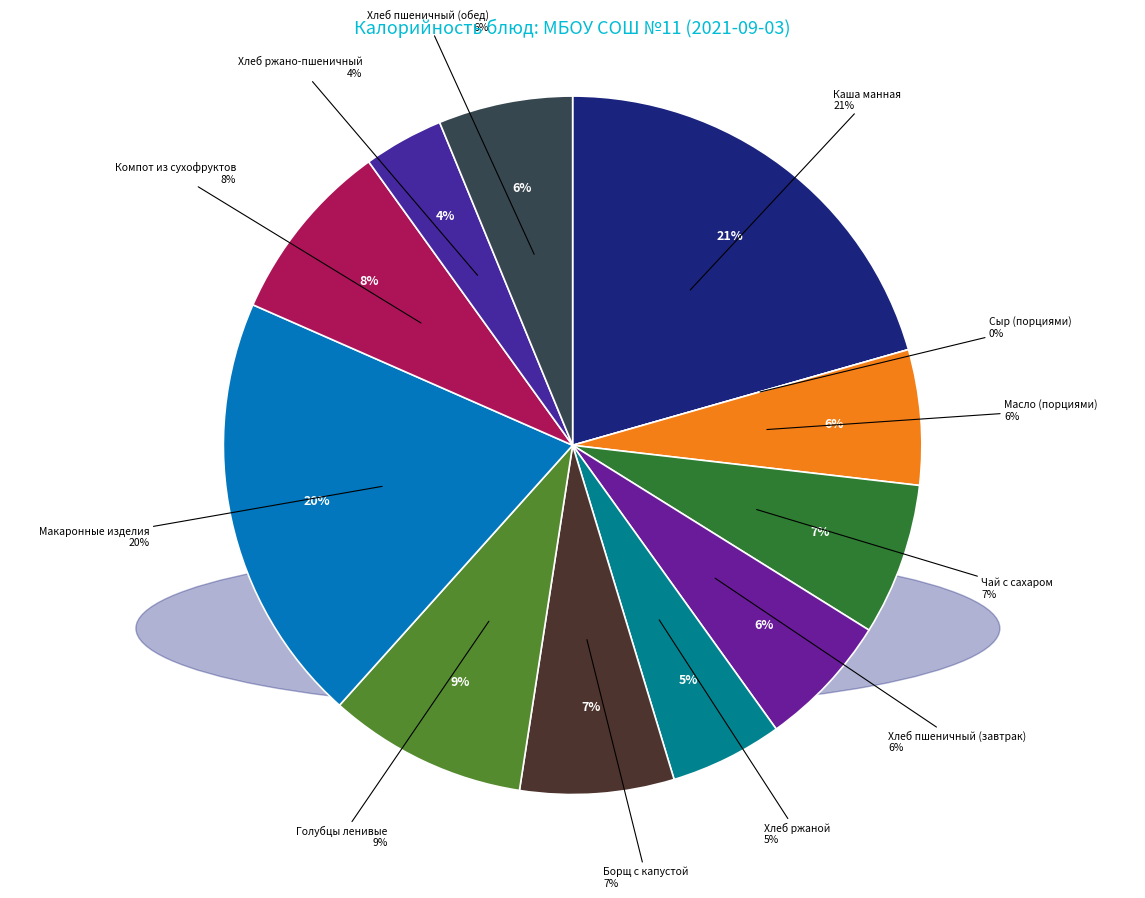

What portion of the pie excludes Хлеб пшеничный (обед)?

93.8%